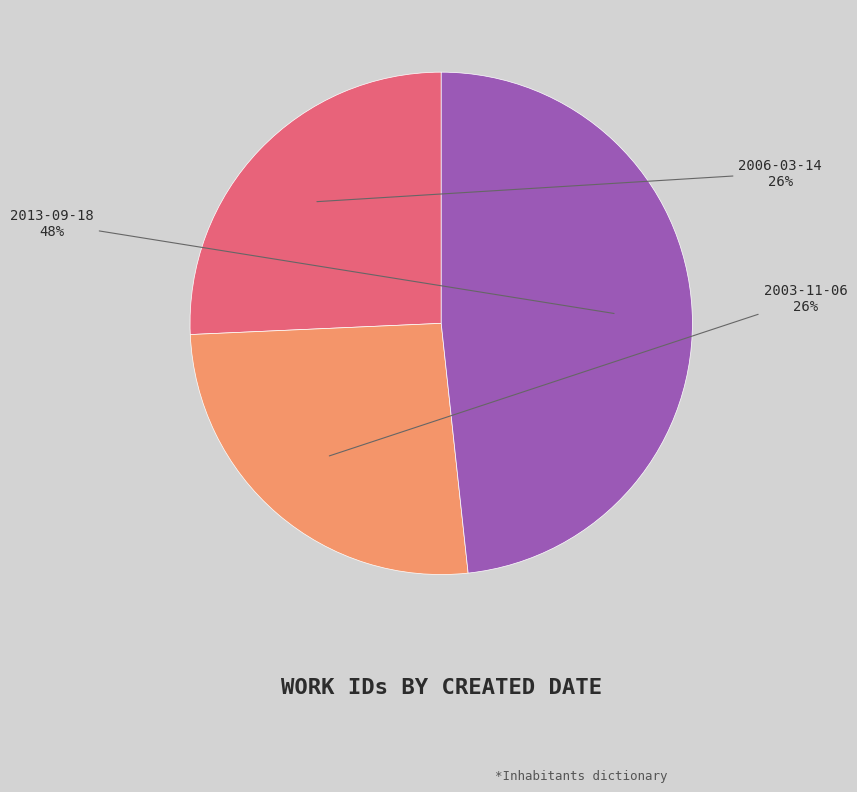

To the nearest percent, what is the average slice percentage?

33%